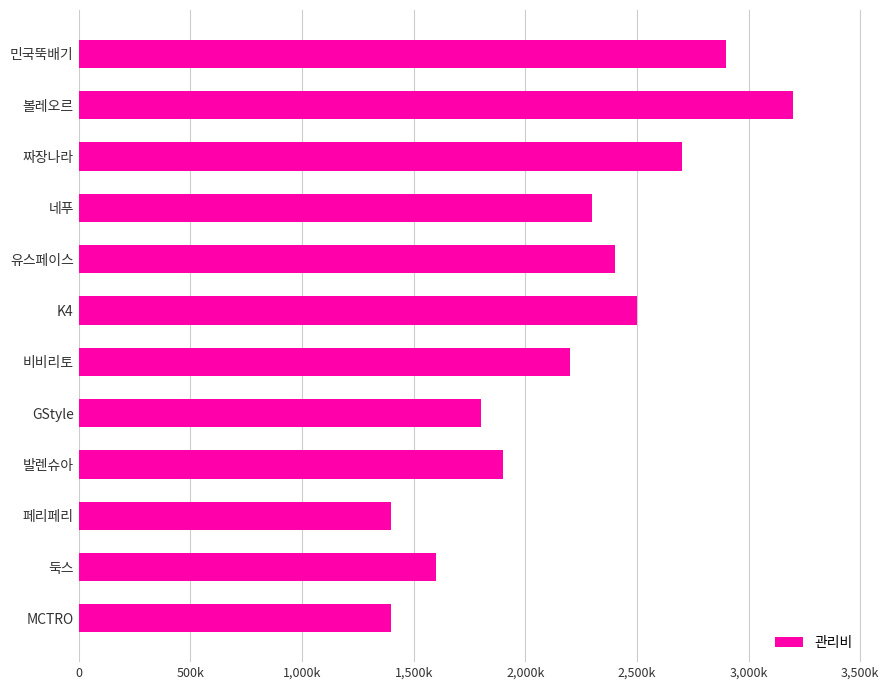

What is the difference between the second highest and minimum values?

1500000